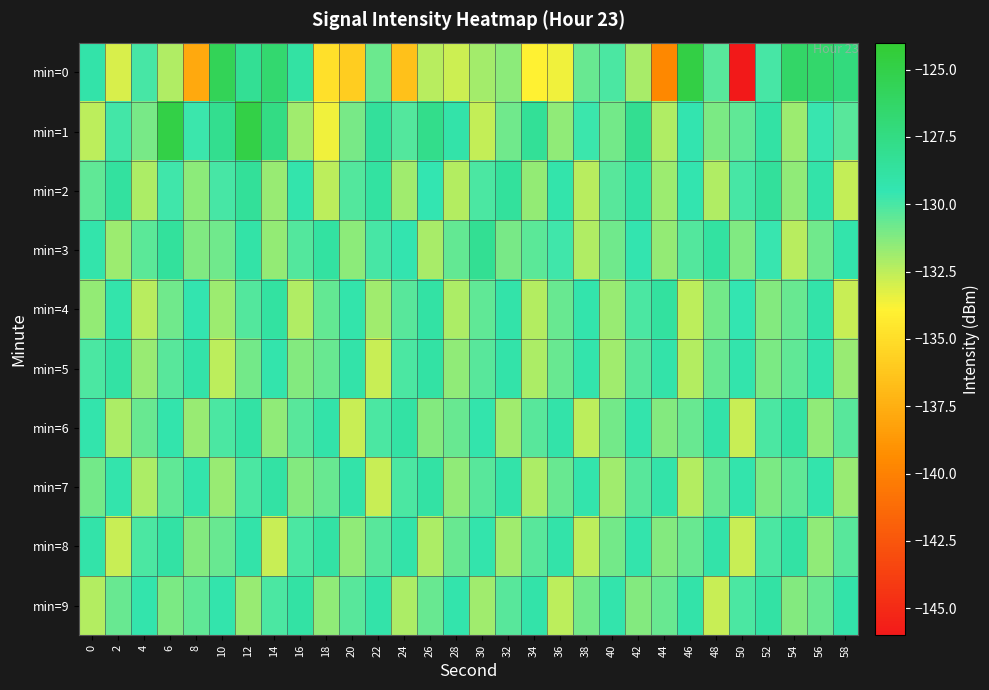

Count the number of data series in this chart.

10